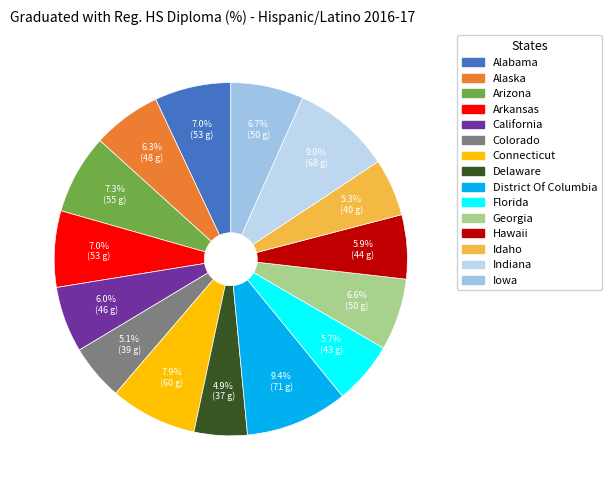

What percentage is NOT represented by Alaska?

93.7%